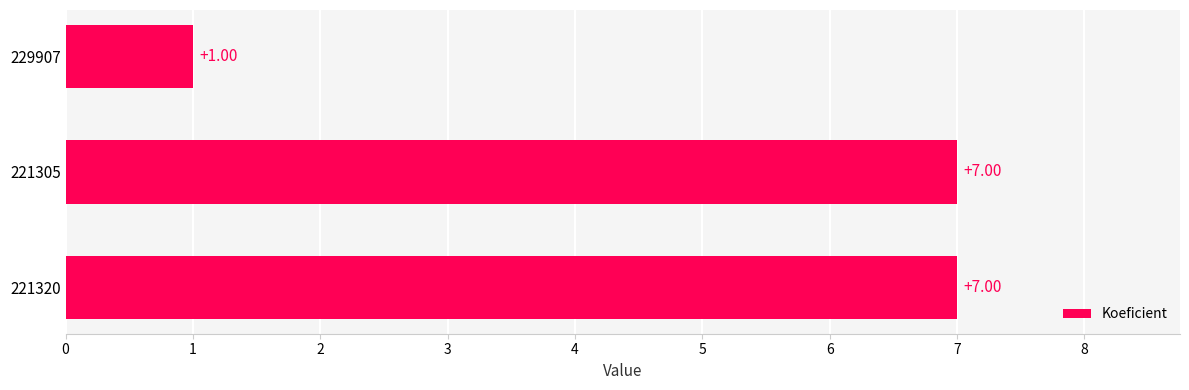

What is the maximum value shown in the chart?

7